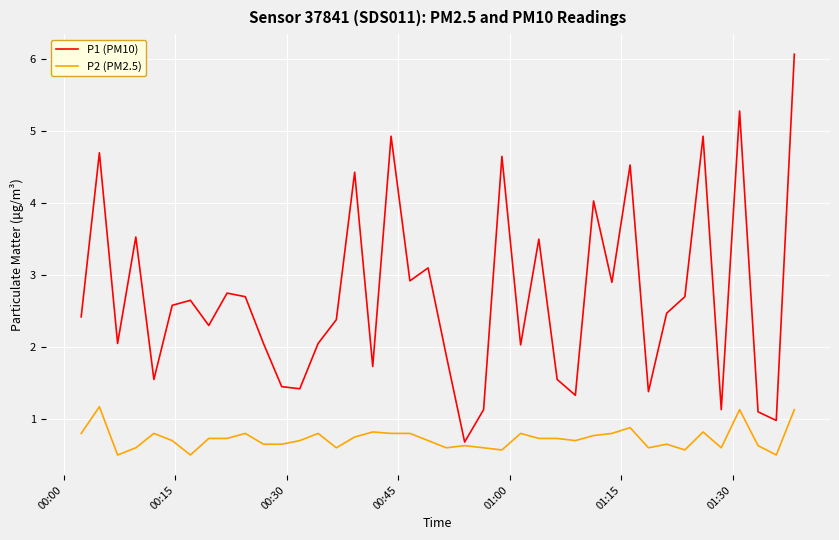

Rank the series by their maximum value, from lowest to highest.

P2 (PM2.5), P1 (PM10)